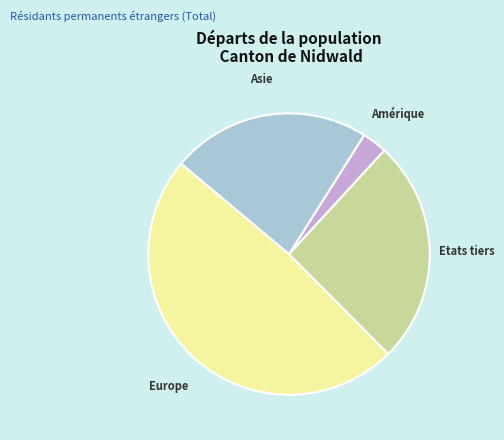

Combined, do Asie and Amérique account for over 50%?

No